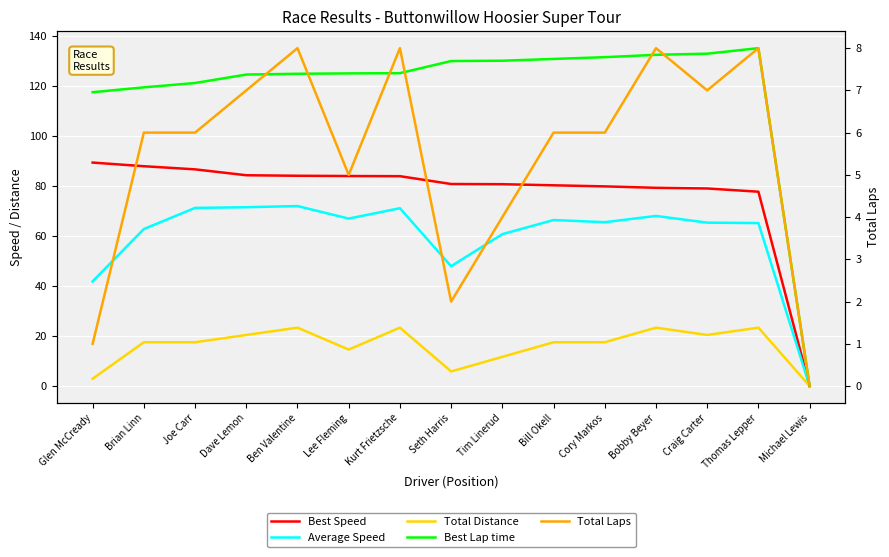

In Total Laps, how many points are higher than both neighbors (excluding endpoints)?

4